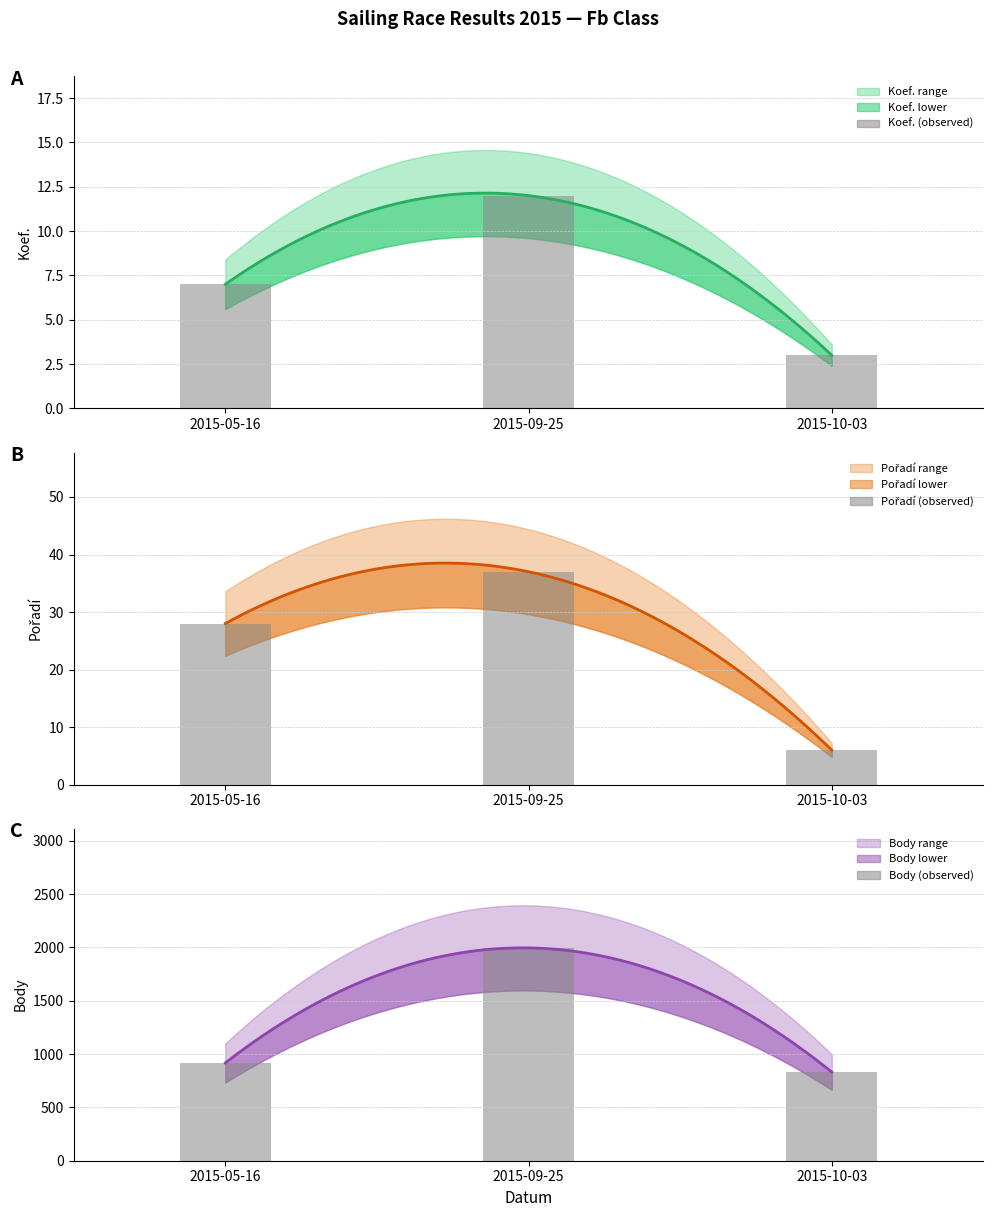

What is the difference between the Body values at 2015-05-16 and 2015-09-25?

1078